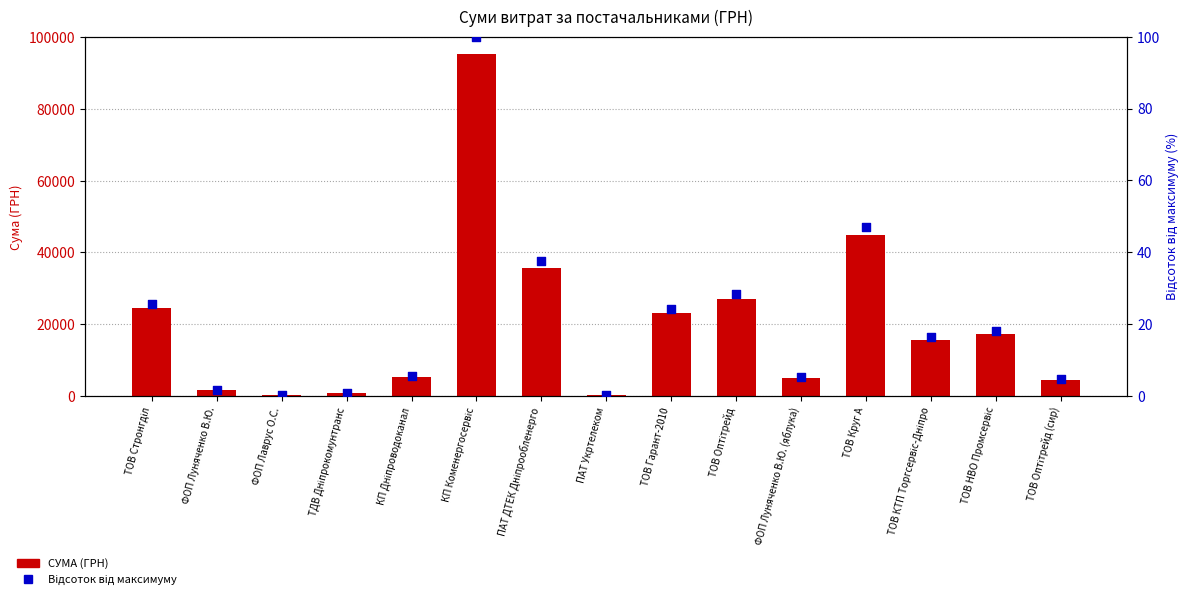

Which series has the largest total across all categories?

СУМА (ГРН)